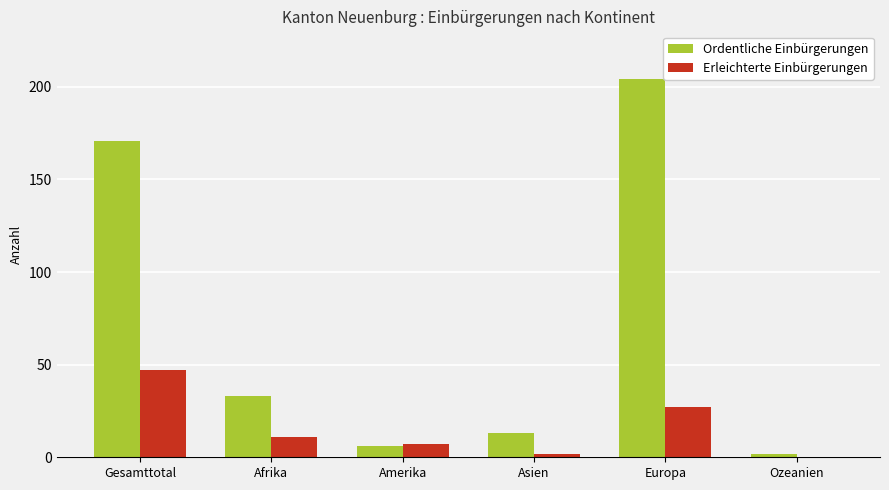

Where is Ordentliche Einbürgerungen nearest to the value 103?

Gesamttotal